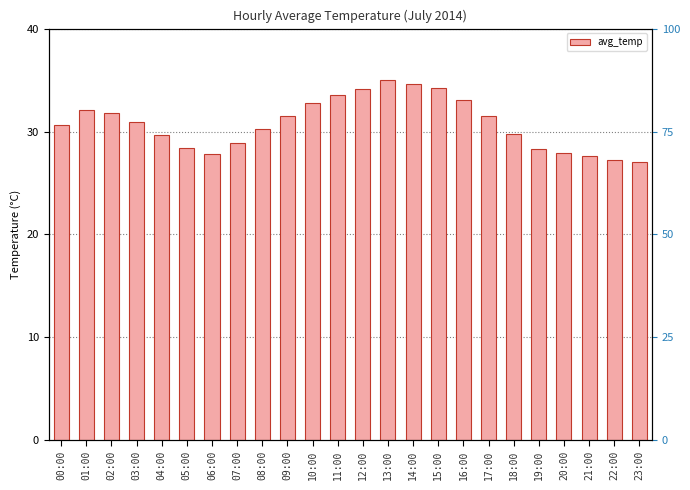

How many bars are there in total?

24